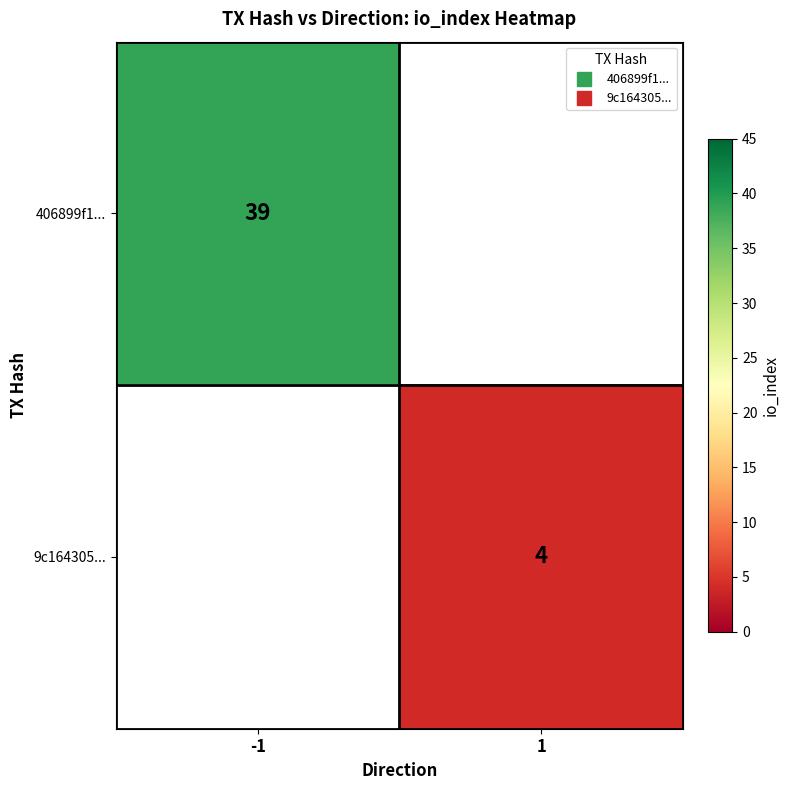

How many distinct data groups are displayed?

2